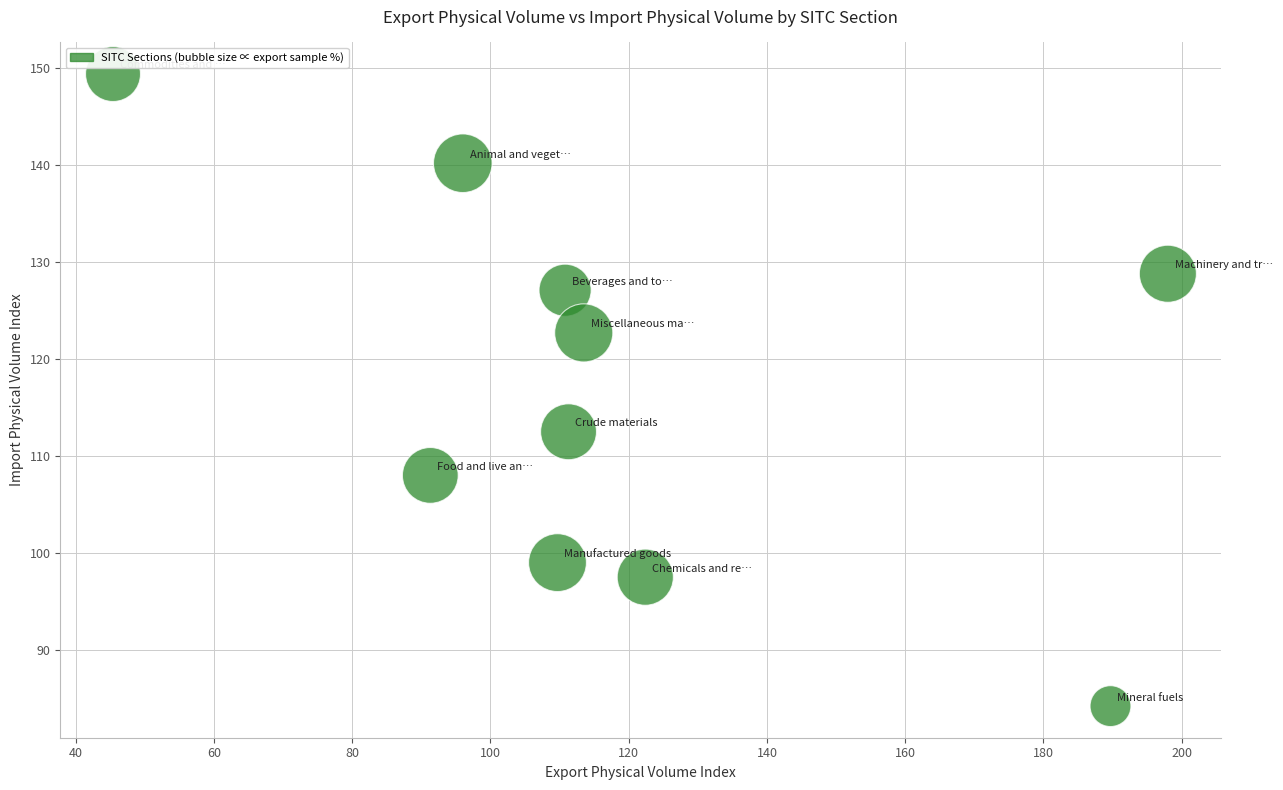

What Y value in the scatter plot is closest to 116?

112.5